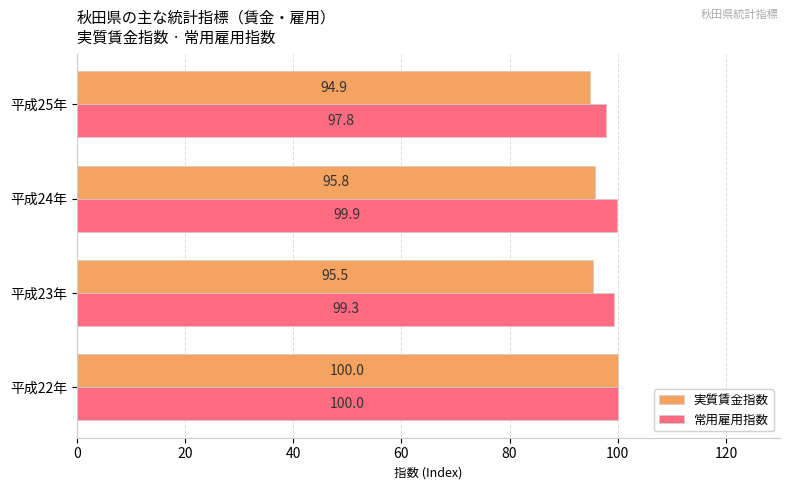

List the labels in order of 実質賃金指数 value, smallest first.

平成25年, 平成23年, 平成24年, 平成22年